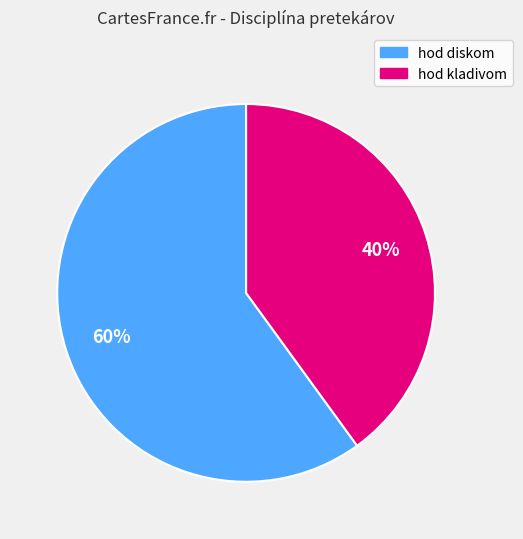

To the nearest percent, what is the average slice percentage?

50%